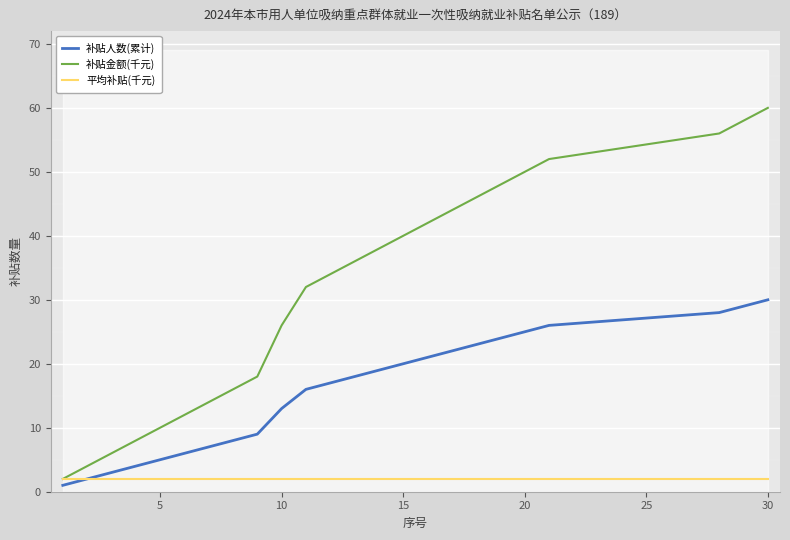

What is the highest value of the 补贴金额(千元) series?

60